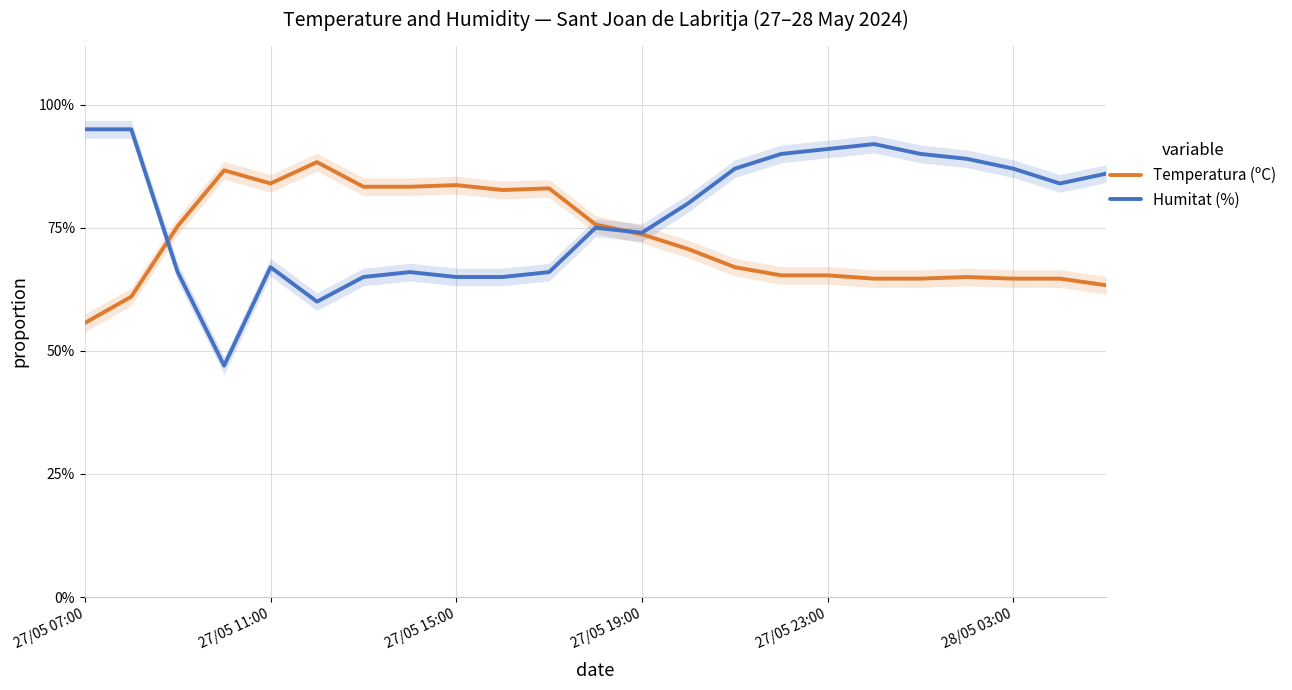

At how many categories does at least one series exceed 0?

23